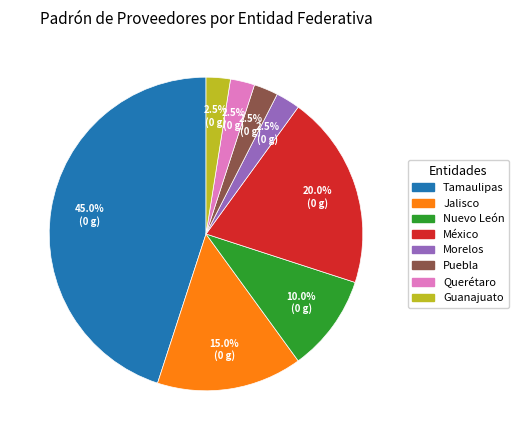

To the nearest percent, what is the average slice percentage?

12%